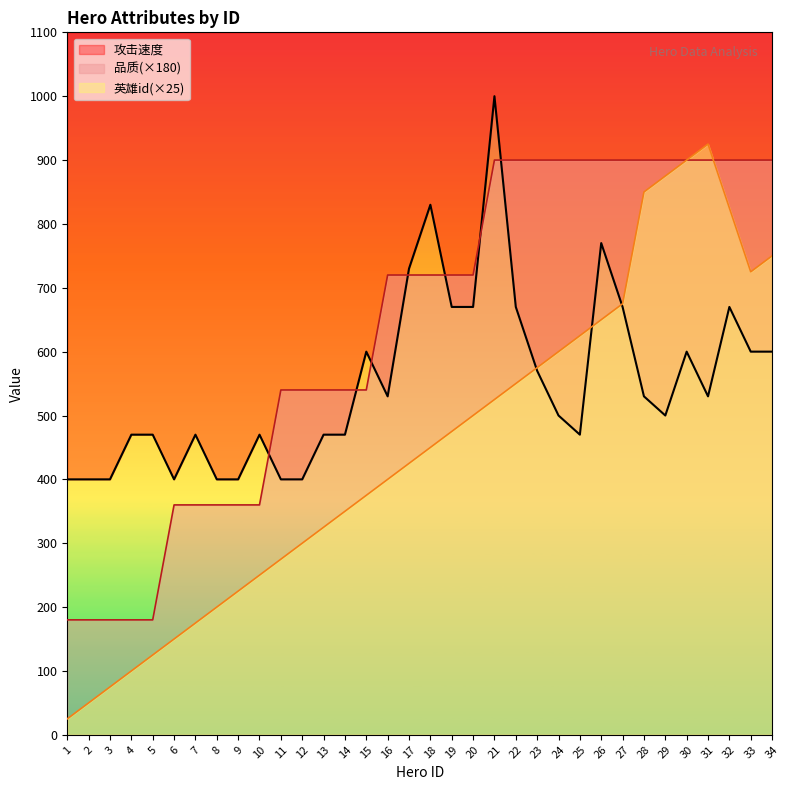

At how many categories does at least one series exceed 683?

19